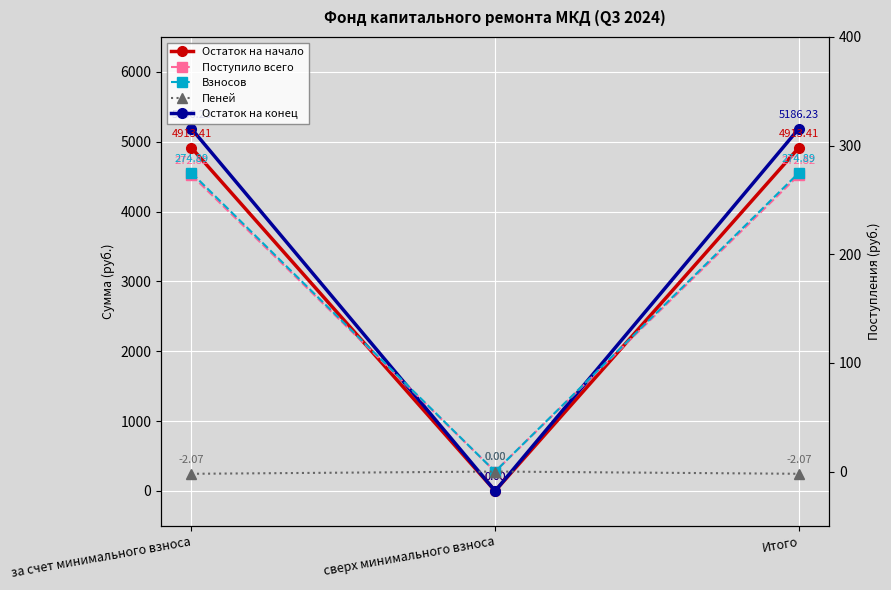

Is it true that Пеней equals 0.0 at сверх минимального взноса?

True